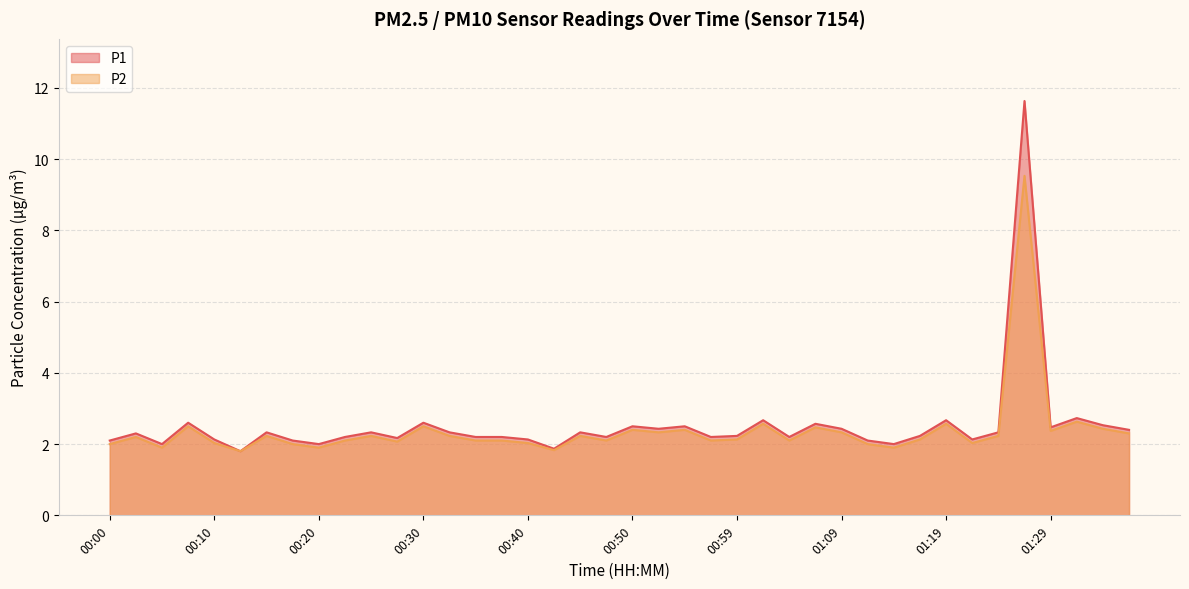

True or false: P1 and P2 intersect in this chart.

False